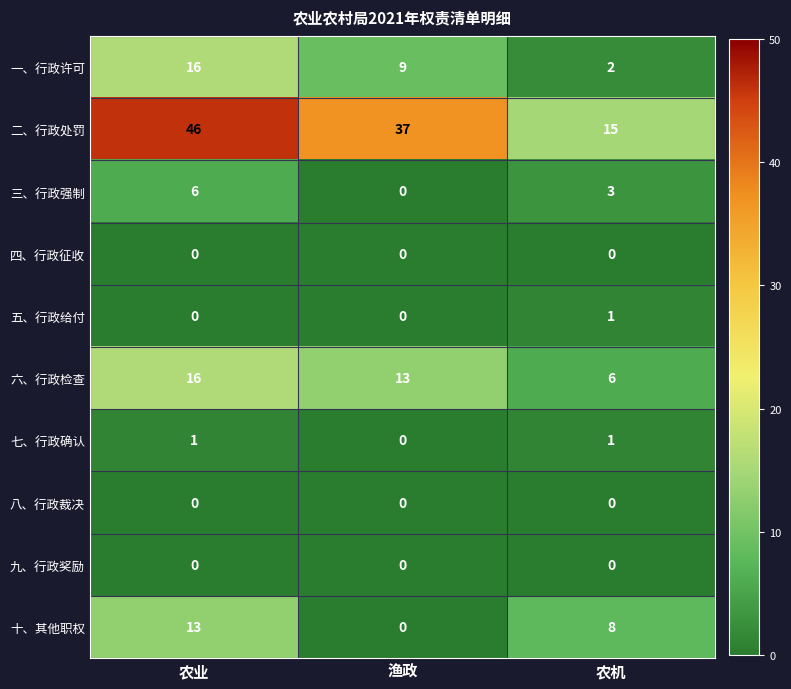

At which category is the sum across all series the highest?

农业